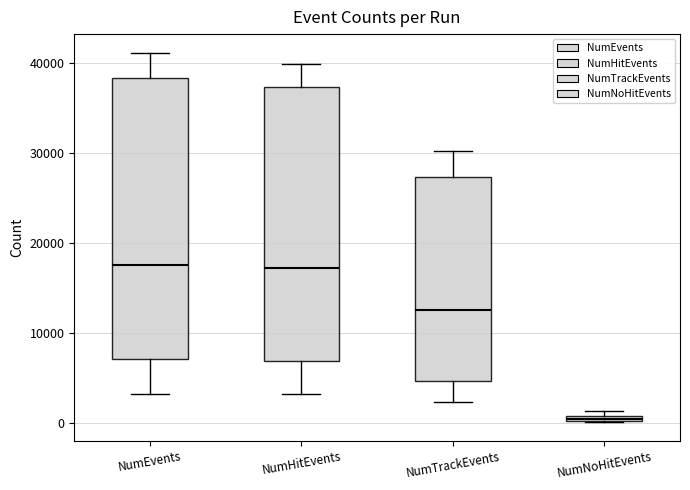

Where is the upper edge of the box for NumHitEvents on the y-axis? The values are not printed on the chart, so give them approximately, as read against the axis.

37000